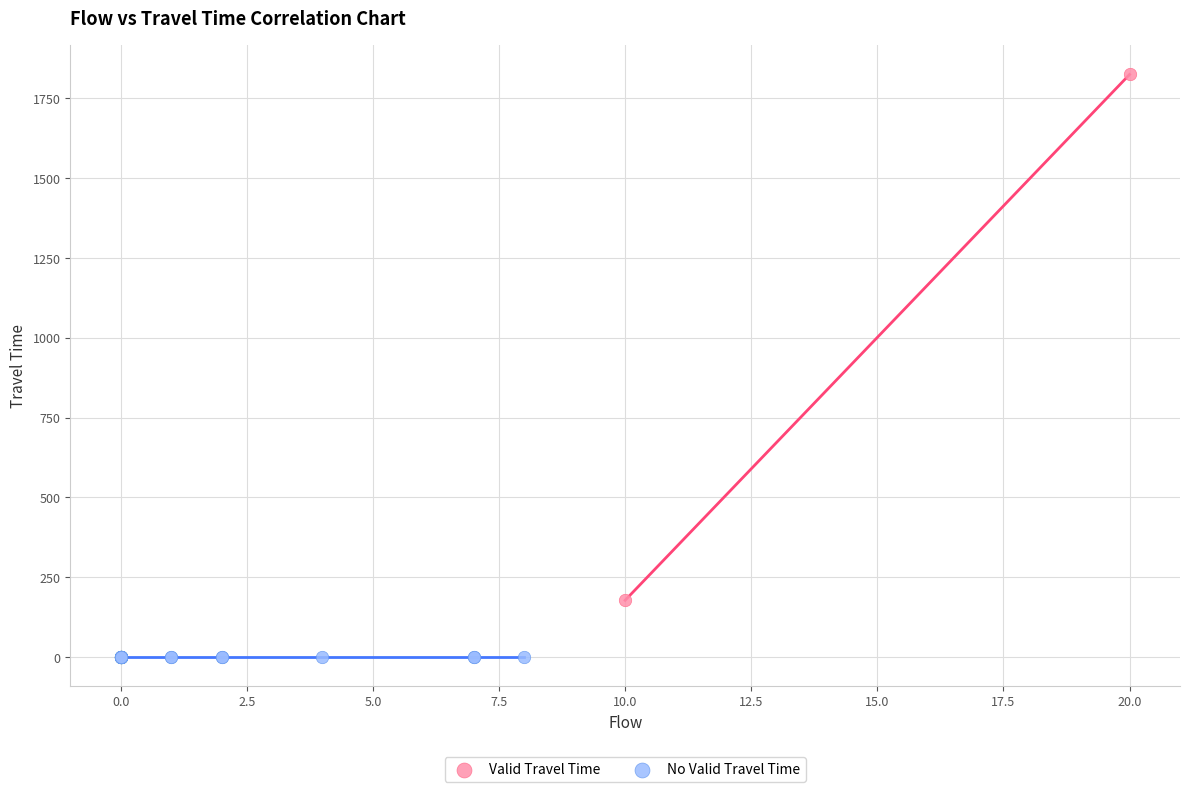

Which series reaches the minimum Y coordinate?

No Valid Travel Time